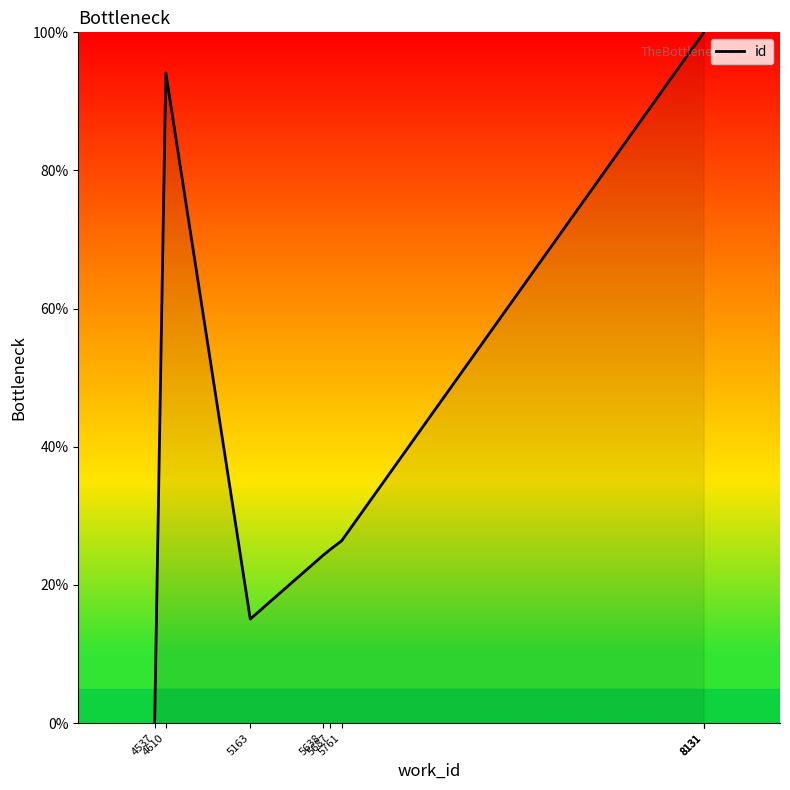

Approximately how many times larger is the value at 8131 compared to 8131?

1.0